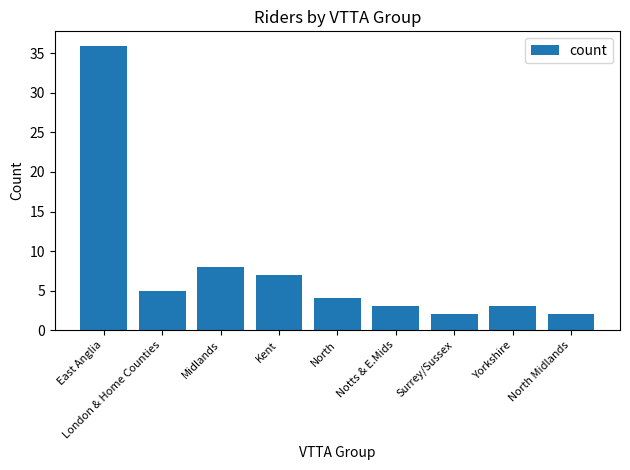

Where is the data nearest to the value 19?

Midlands